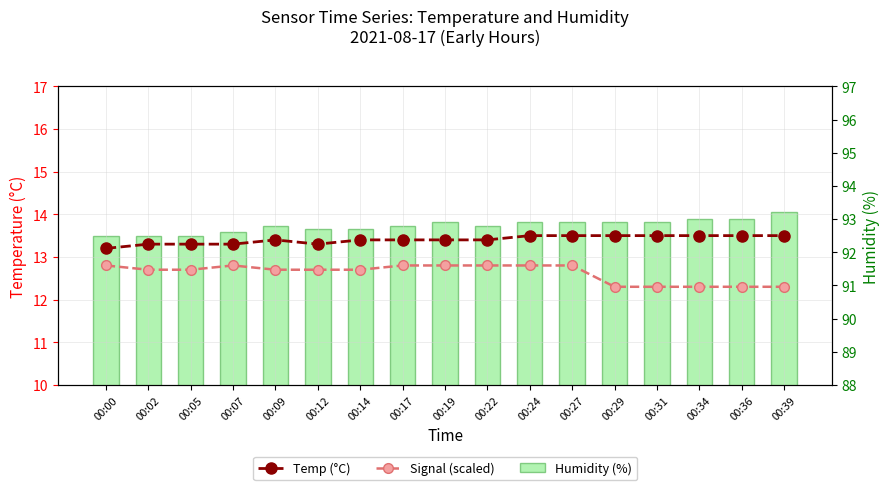

Reading right to left, list all the values displayed in this chart.

Temp (°C): 13.5	13.5	13.5	13.5	13.5	13.5	13.5	13.4	13.4	13.4	13.4	13.3	13.4	13.3	13.3	13.3	13.2
Signal (scaled): 12.3	12.3	12.3	12.3	12.3	12.8	12.8	12.8	12.8	12.8	12.7	12.7	12.7	12.8	12.7	12.7	12.8
Humidity (%): 93.2	93.0	93.0	92.9	92.9	92.9	92.9	92.8	92.9	92.8	92.7	92.7	92.8	92.6	92.5	92.5	92.5